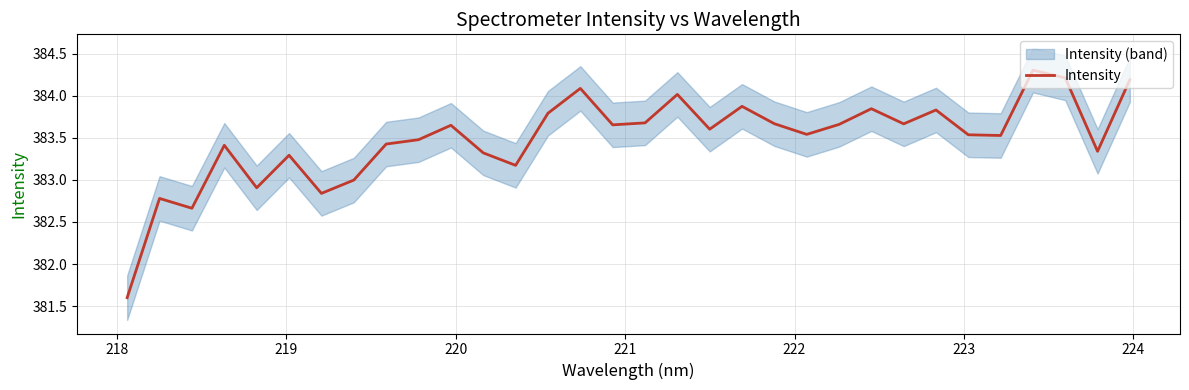

What is the highest value of the Intensity series?

384.3